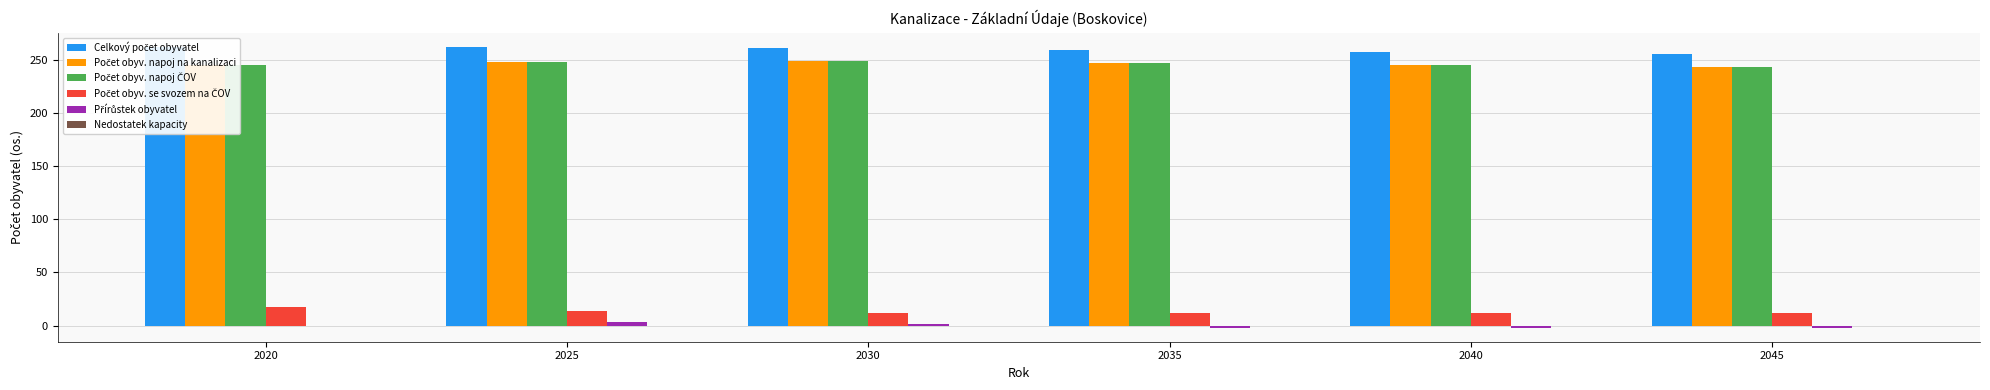

What are all the series names shown in the legend?

Celkový počet obyvatel, Počet obyv. napoj na kanalizaci, Počet obyv. napoj ČOV, Počet obyv. se svozem na ČOV, Přírůstek obyvatel, Nedostatek kapacity